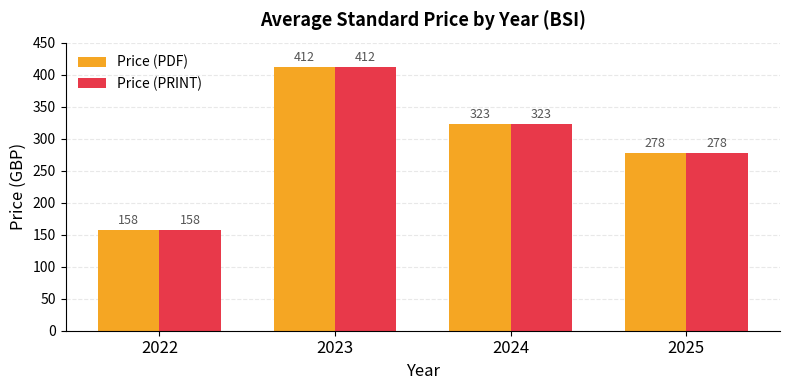

What is the difference between the second highest and second lowest values in the Price (PRINT) series?

45.8